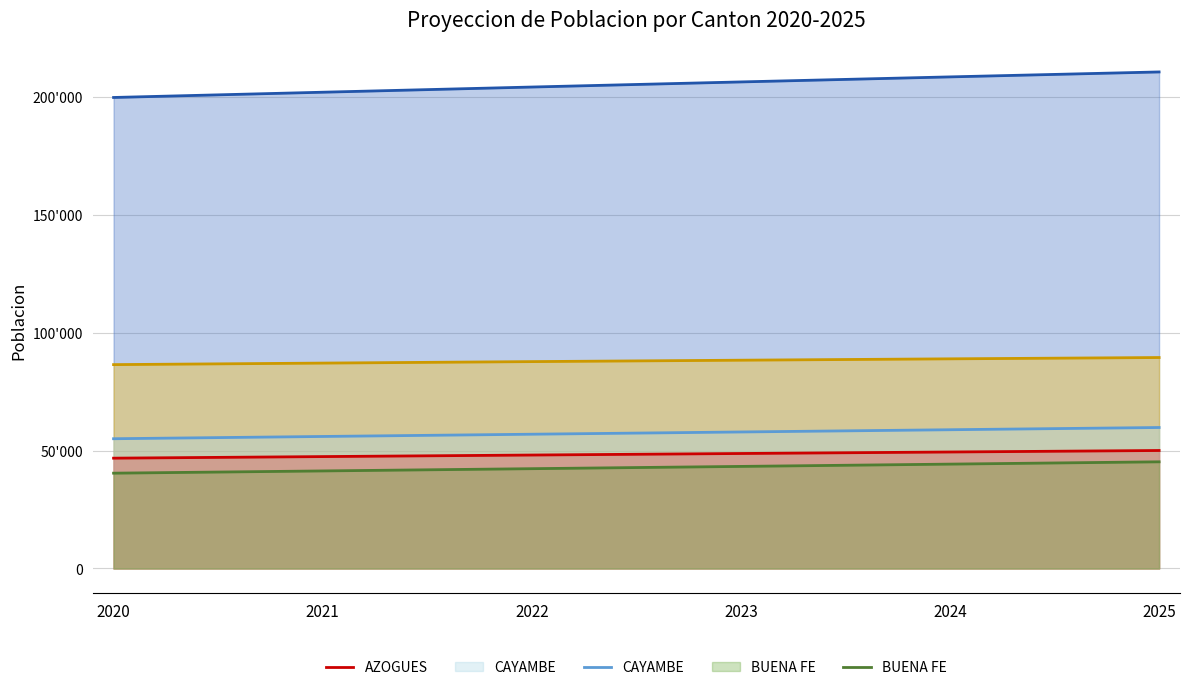

Is it true that BUENA FE equals 26340 at 2023?

False